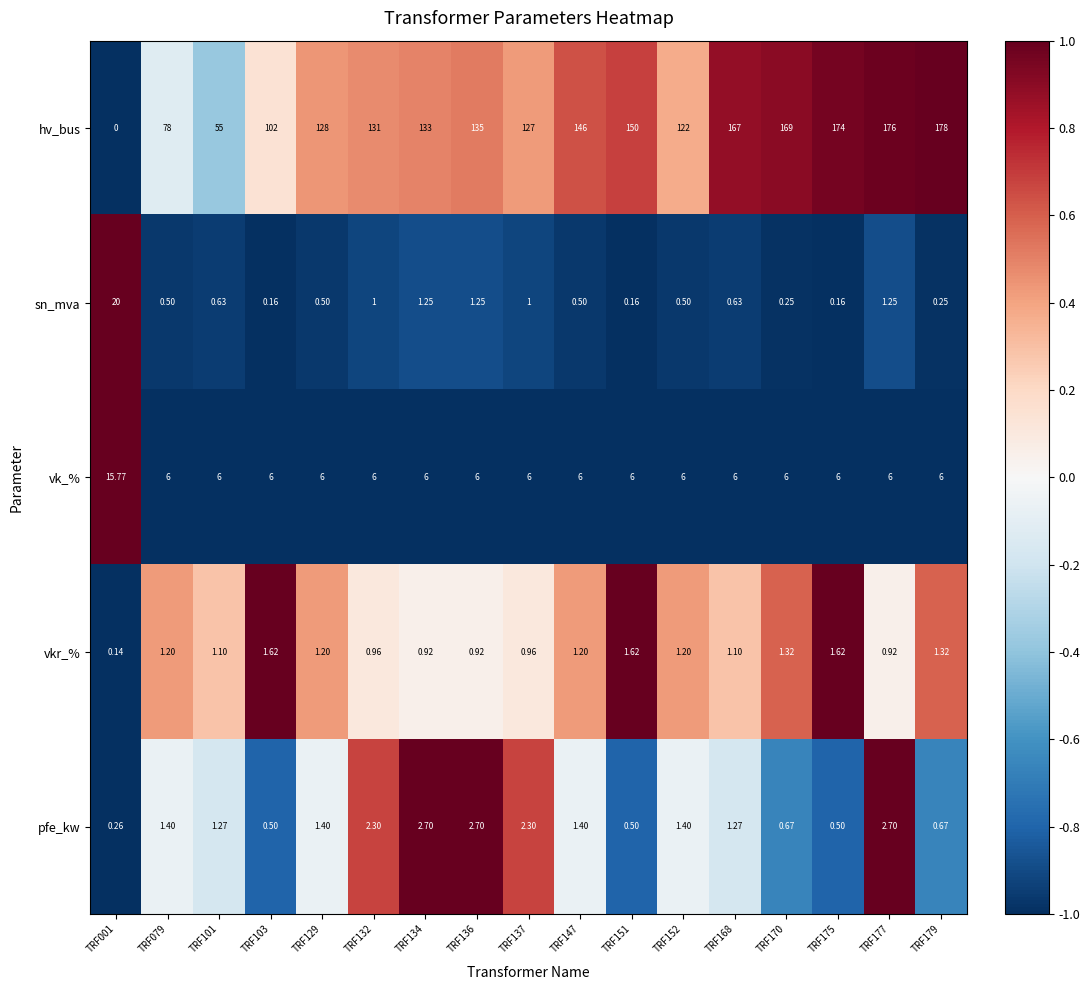

Which series has the largest range (max minus min)?

hv_bus